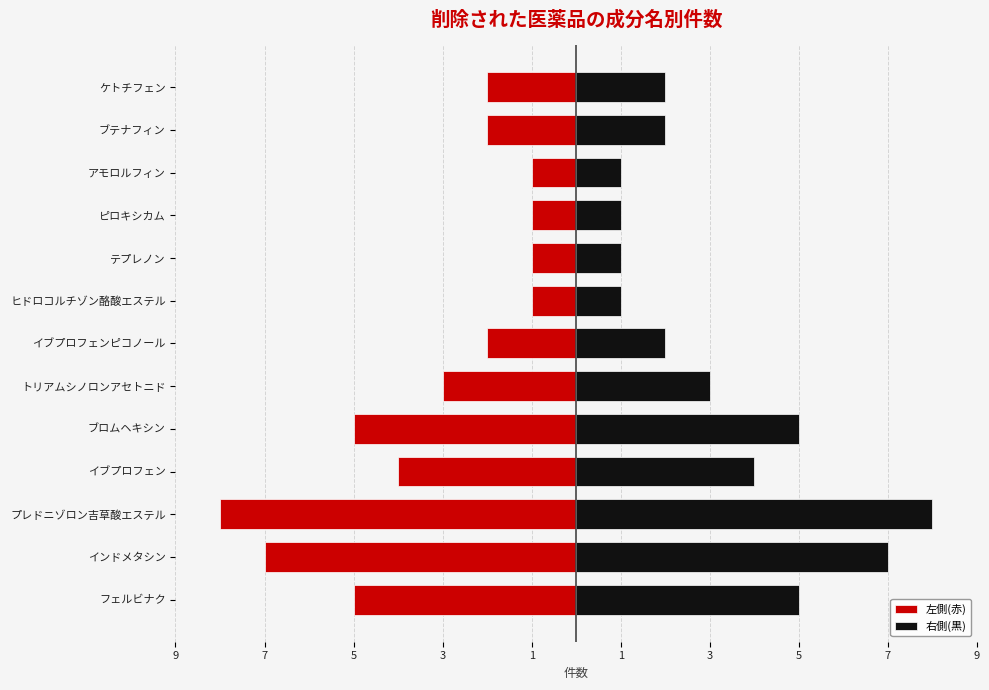

What is the smallest value displayed?

-8